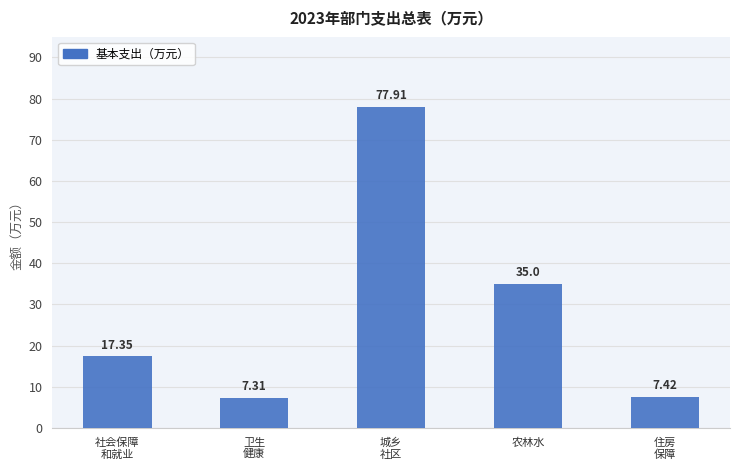

Rank the categories by value from highest to lowest.

城乡
社区, 农林水, 社会保障
和就业, 住房
保障, 卫生
健康